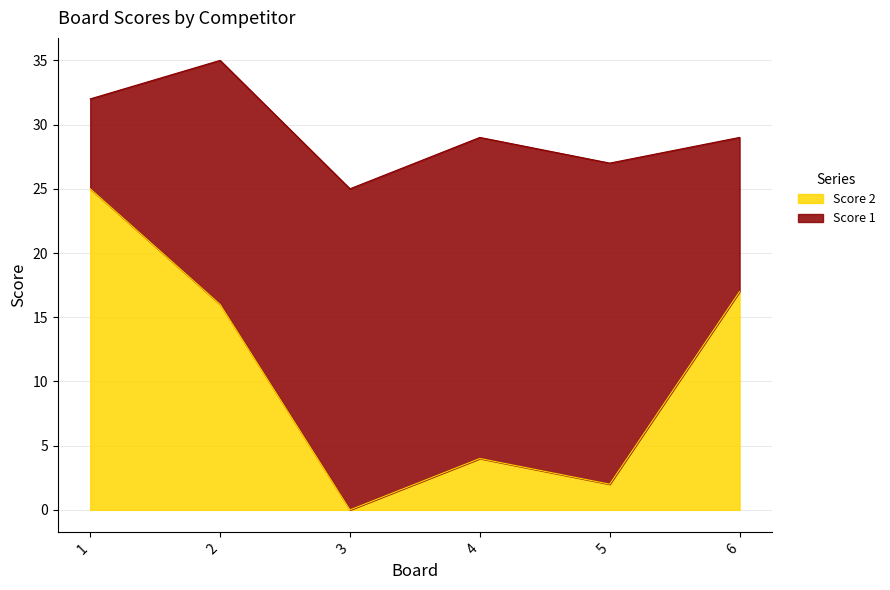

List the labels in order of value, smallest first.

3, 5, 4, 2, 6, 1